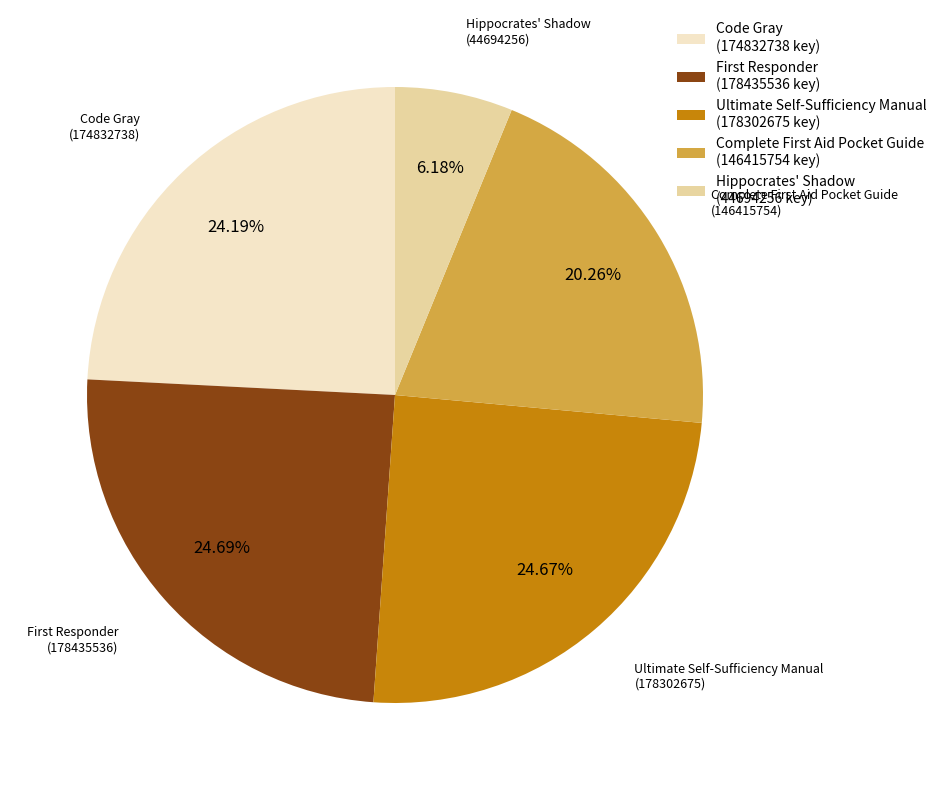

Is there any slice that represents more than half of the pie?

No